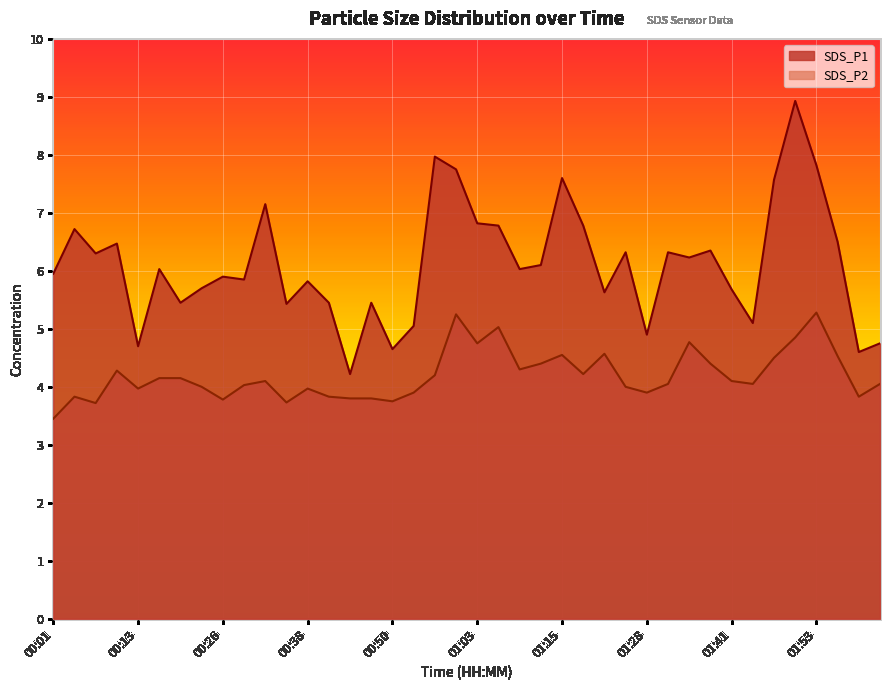

What is the value of the SDS_P1 point at the 11th from the left?

7.2